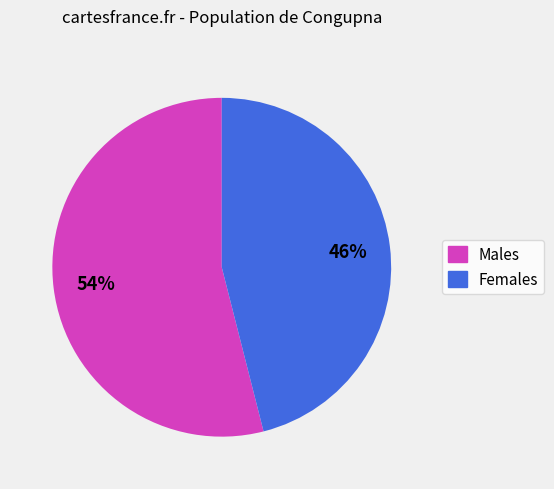

Is there a majority slice in this chart?

Yes